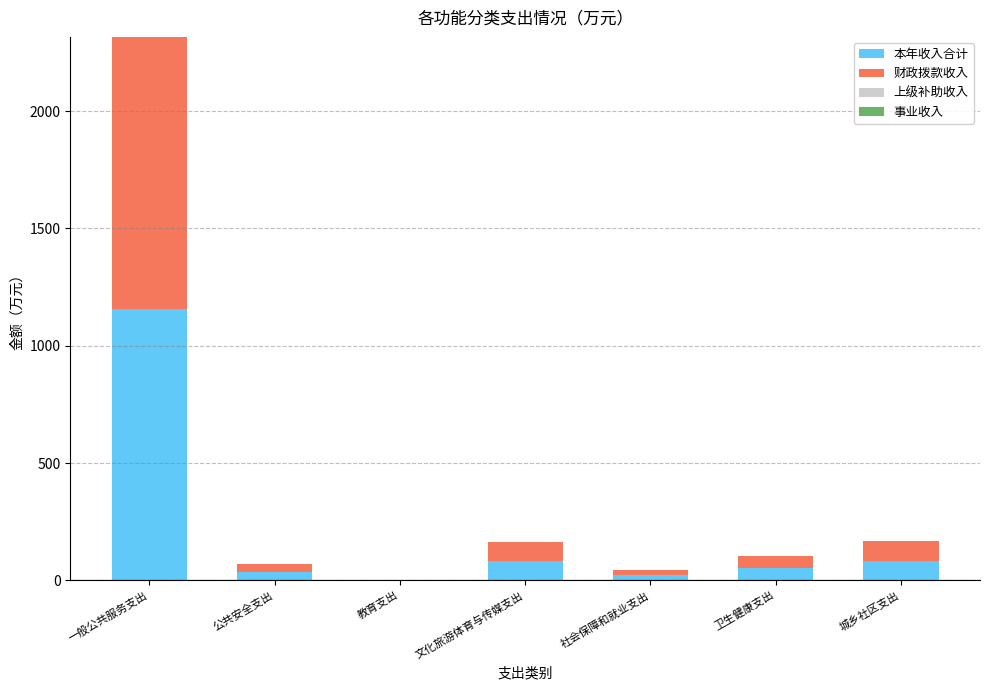

At which label does 本年收入合计 reach its peak?

一般公共服务支出